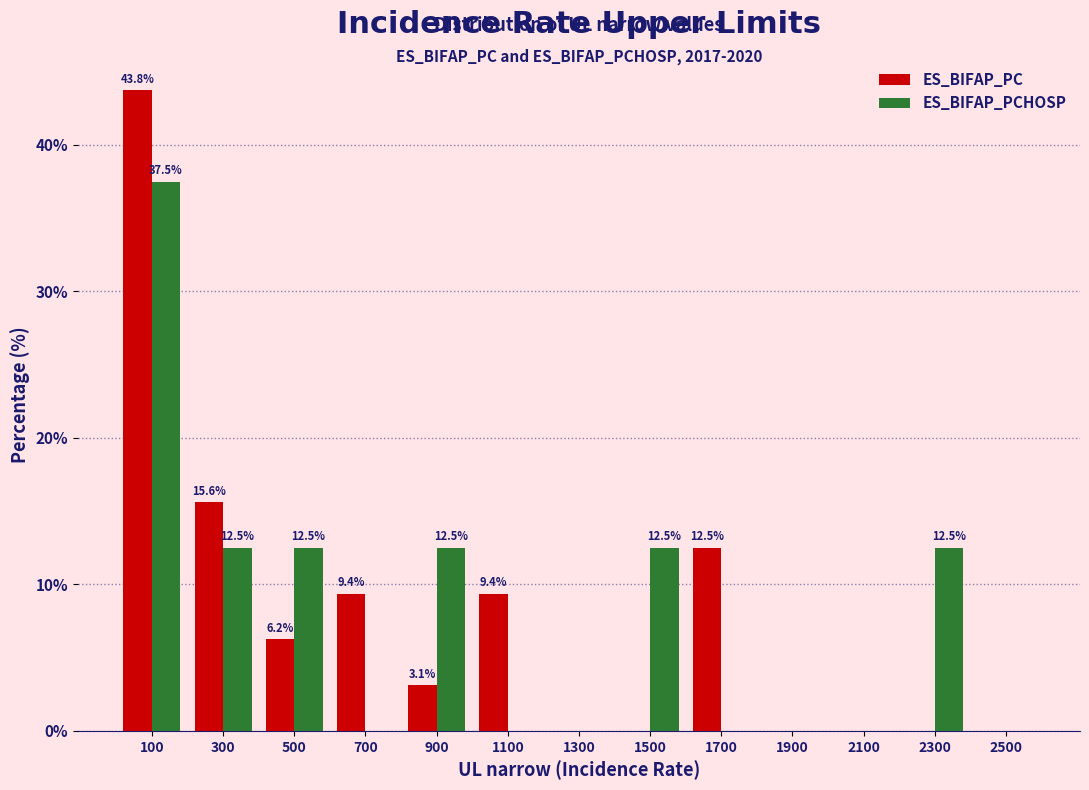

In the ES_BIFAP_PCHOSP series, which range on the x-axis has the tallest bar?

0 to 200